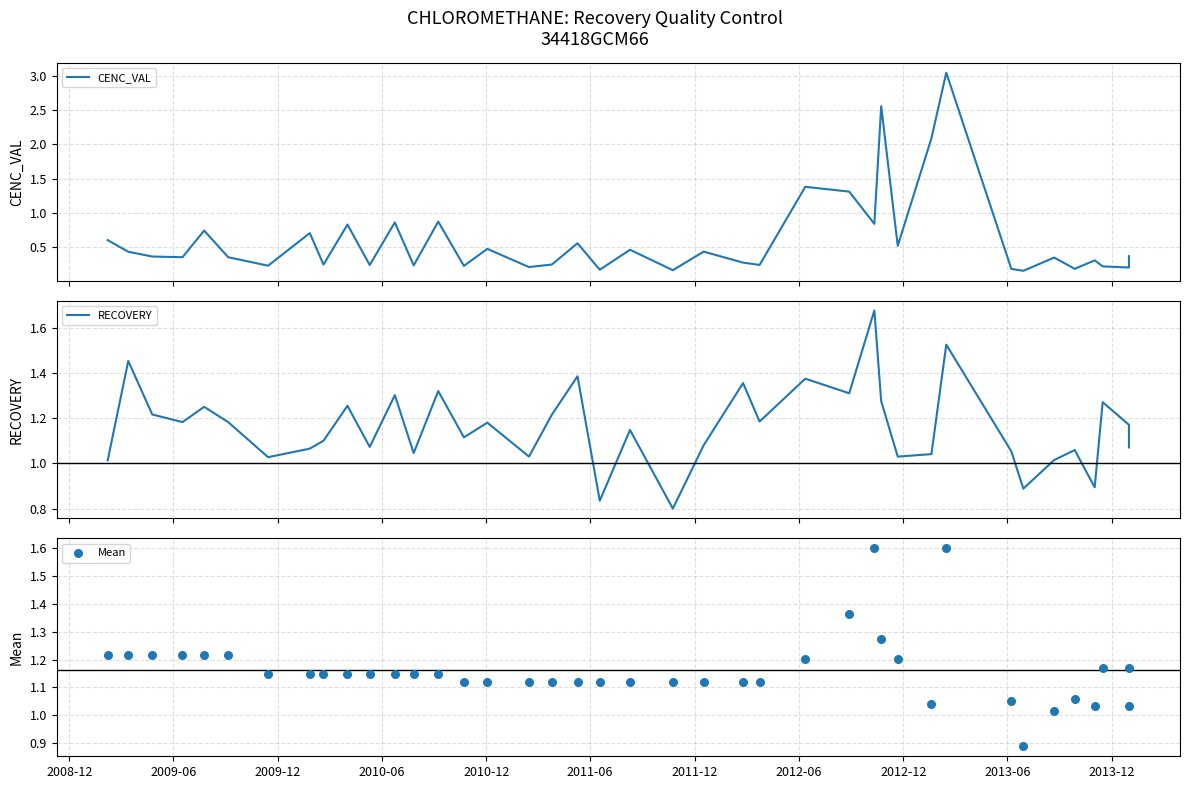

At how many categories does at least one series exceed 1?

39